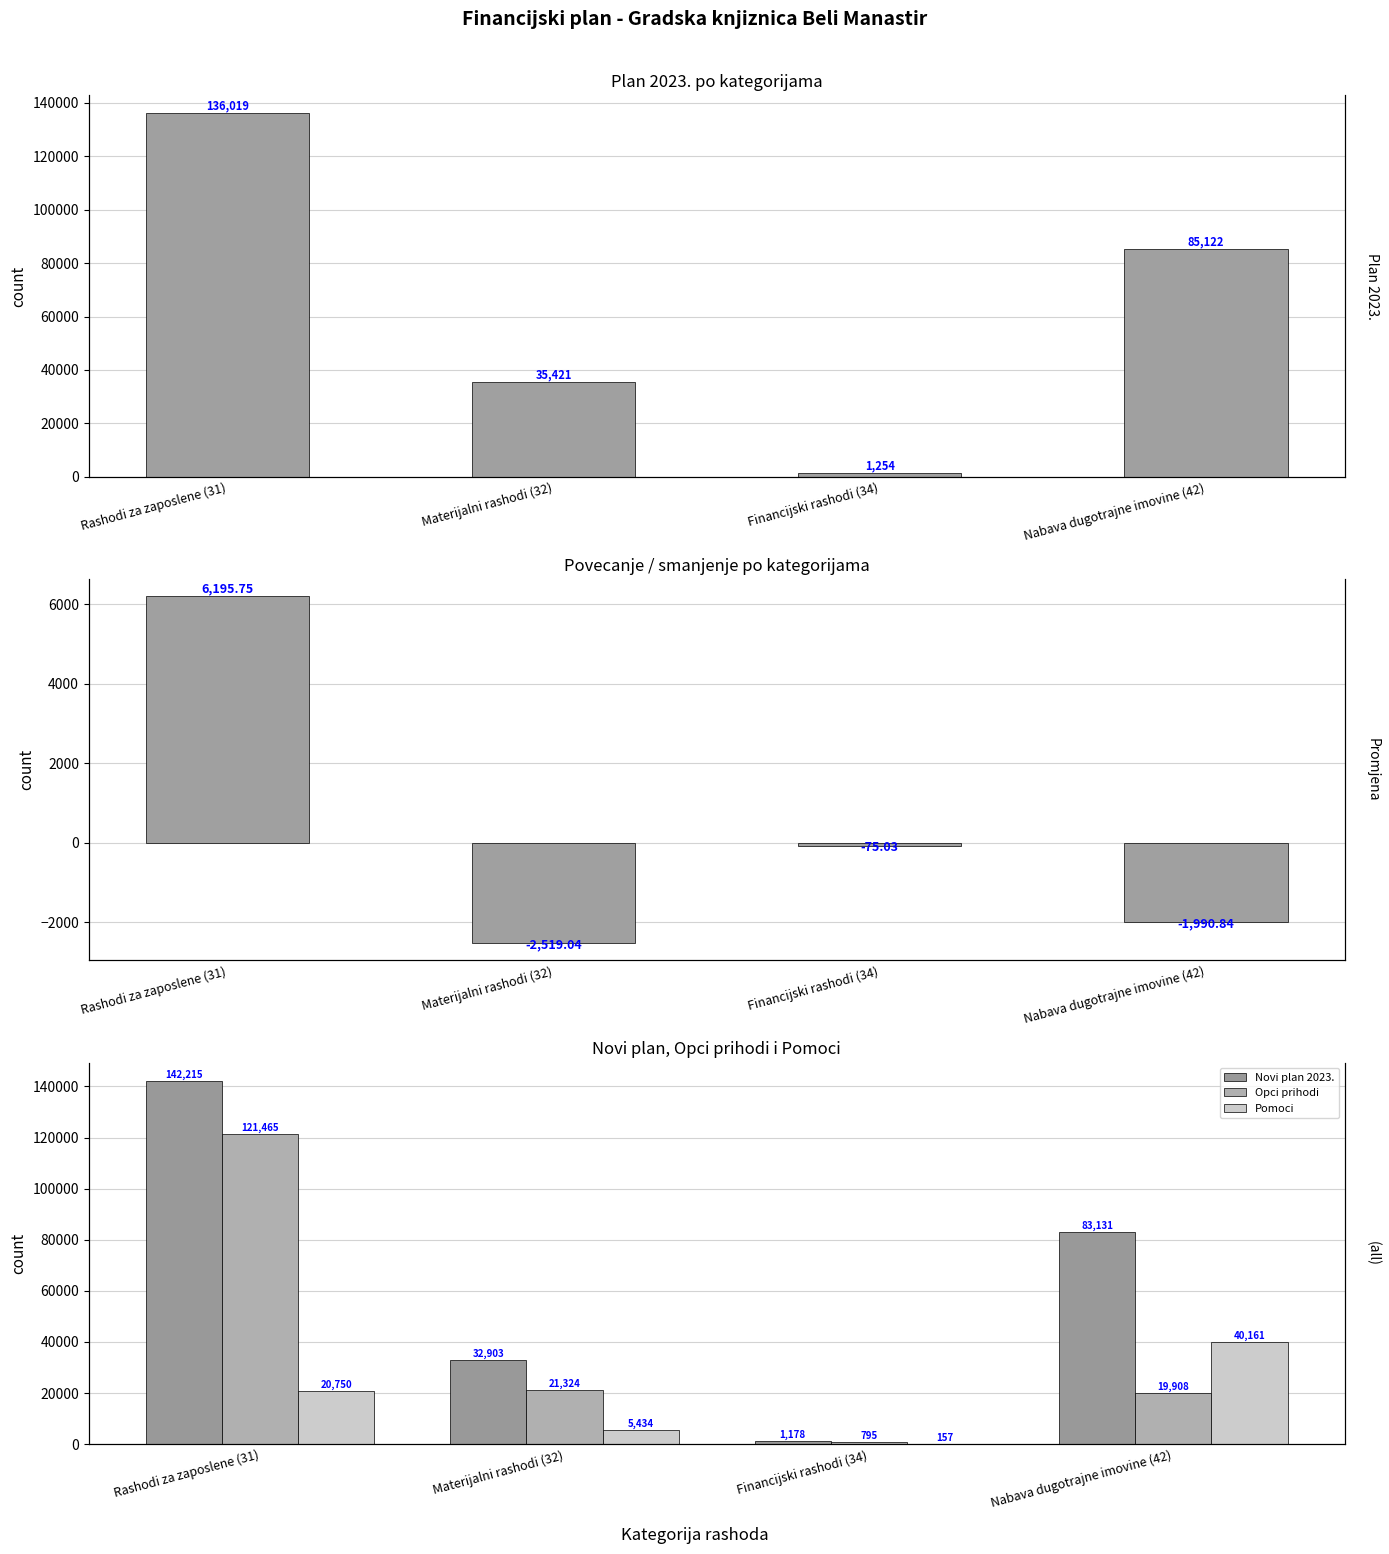

At Financijski rashodi (34), list the series in order from smallest to largest.

Povecanje/smanjenje, Pomoci, Opci prihodi, Novi plan 2023., Plan 2023.